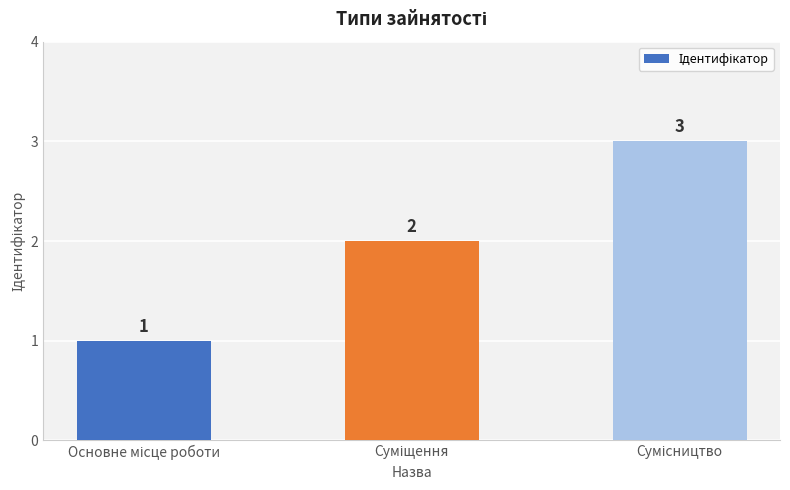

What is the sum of all values?

6